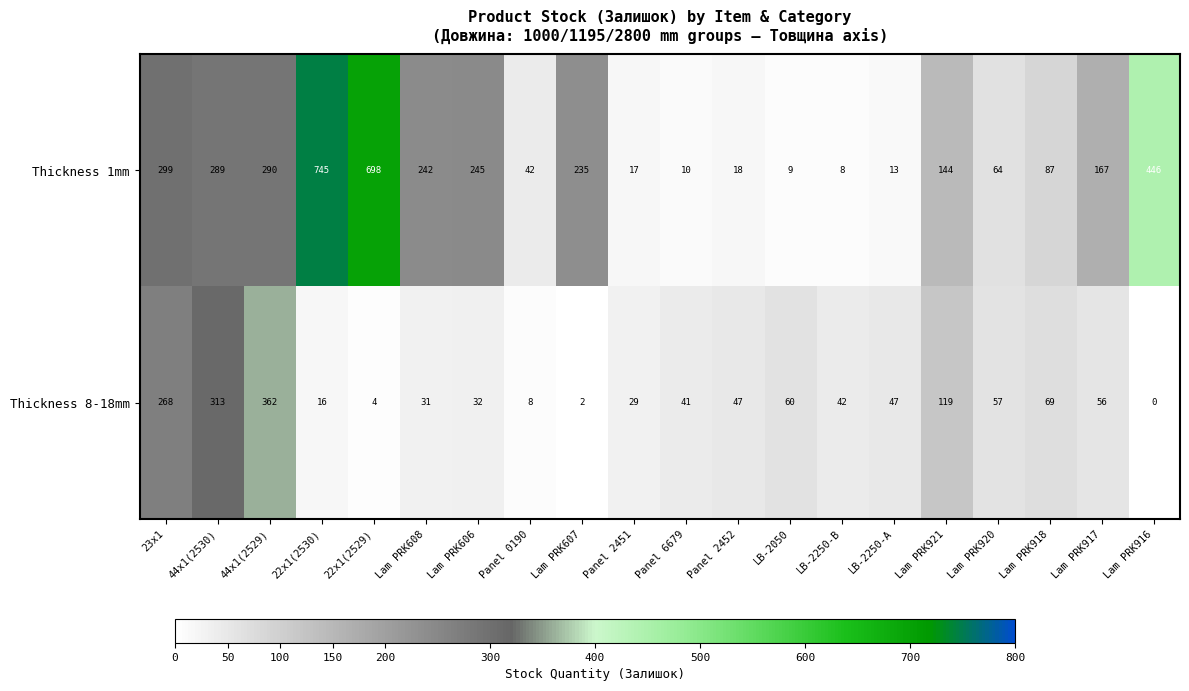

Which series has the largest range (max minus min)?

Thickness 1mm